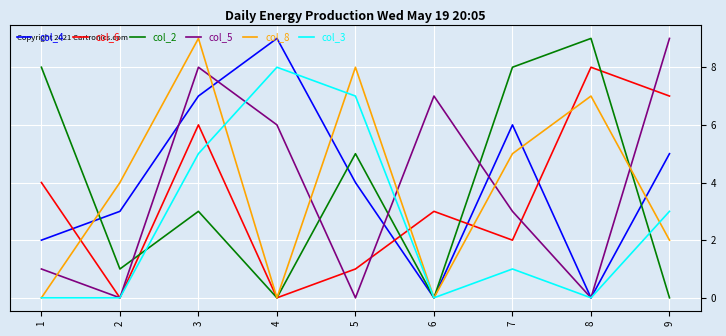

What is the highest value of the col_2 series?

9